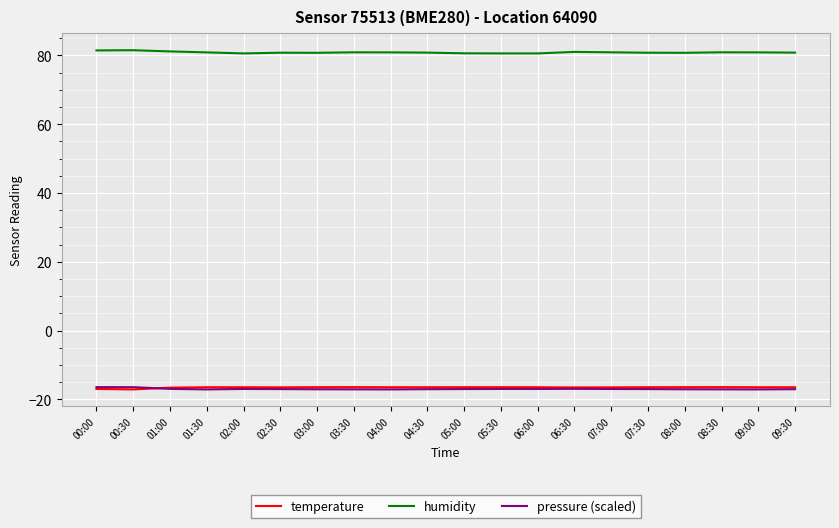

What is the difference between the highest and lowest values at 04:00?

98.0